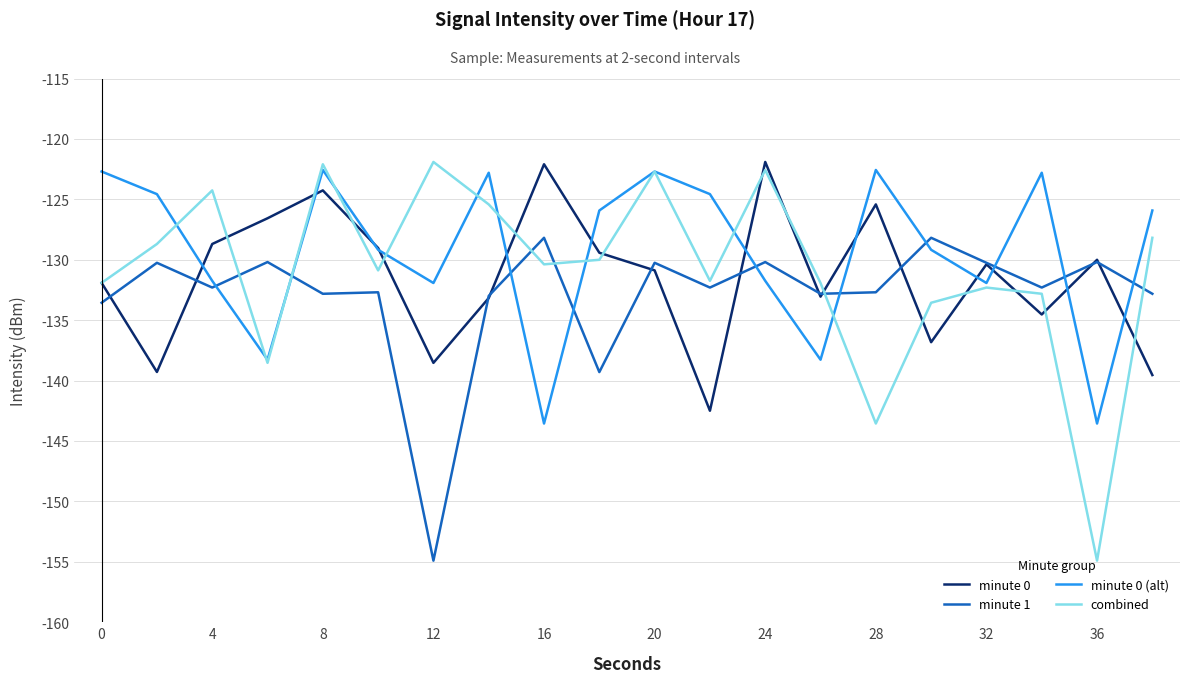

What is the sum of all combined values?

-2618.3